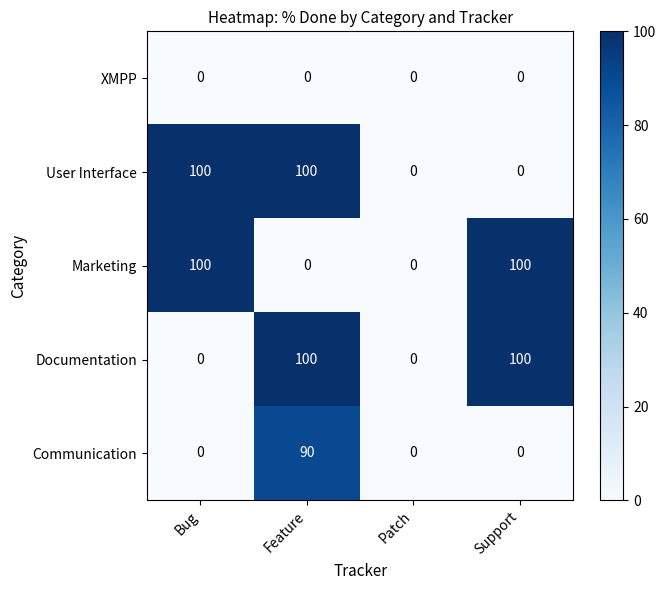

At how many categories does at least one series exceed 46?

3